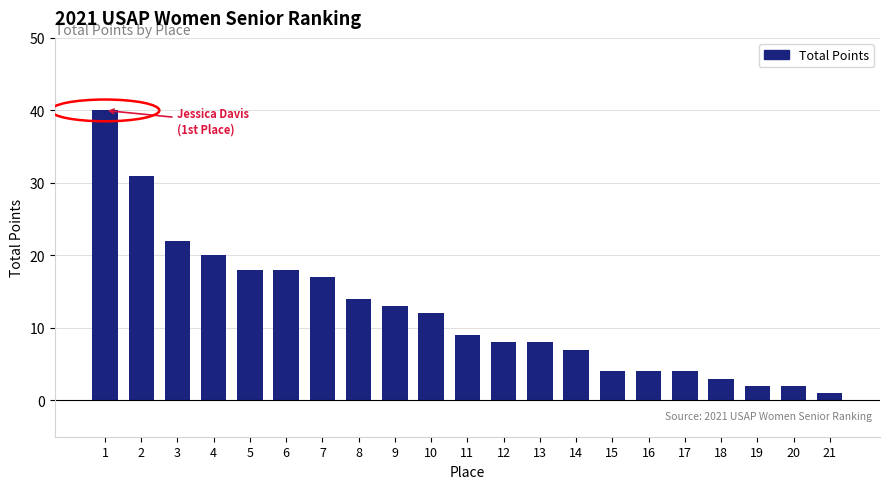

Reading left to right, transcribe all the data shown in this chart.

40	31	22	20	18	18	17	14	13	12	9	8	8	7	4	4	4	3	2	2	1